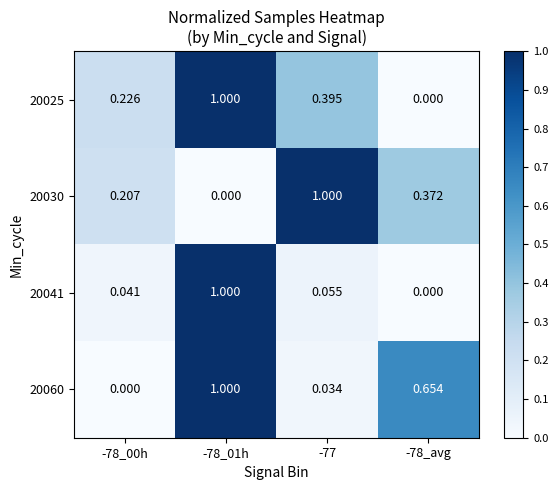

Is the value of 20041 at -78_00h greater than the value of 20030 at -78_01h?

Yes